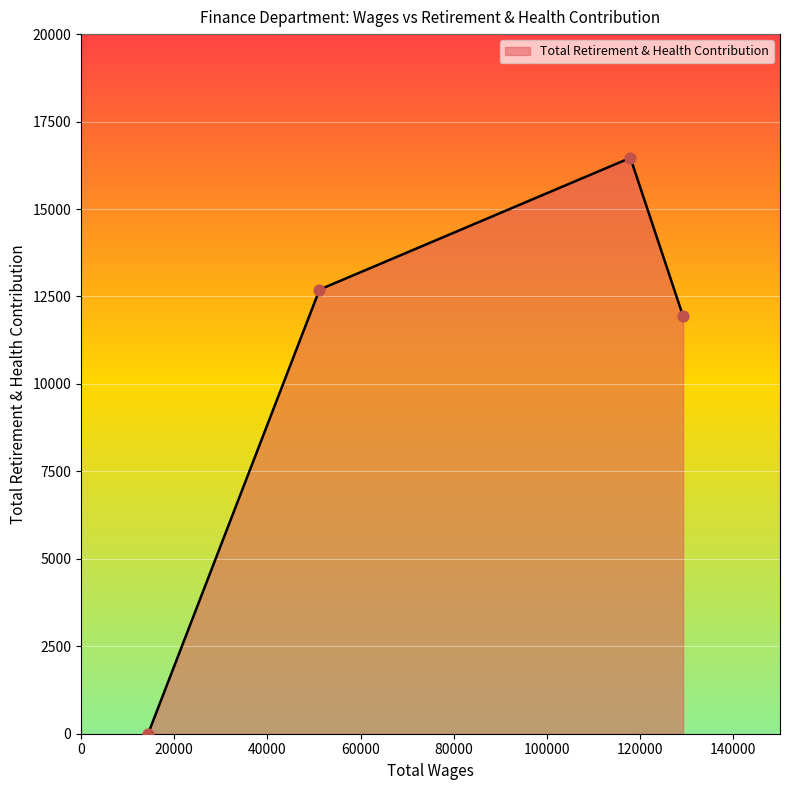

How many interior local peaks (higher than both neighbors) does the data have?

1